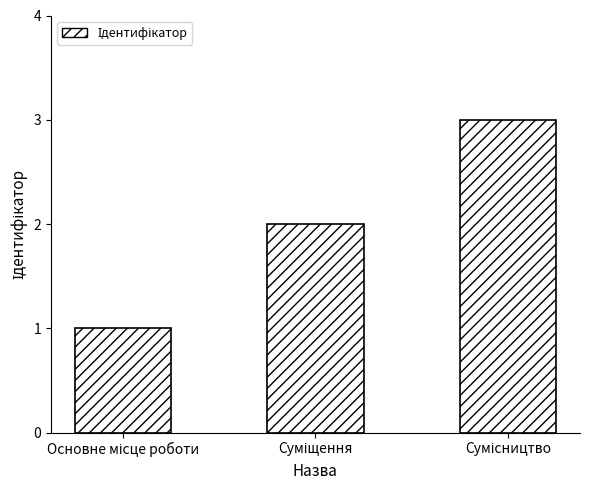

Count the number of data series in this chart.

1